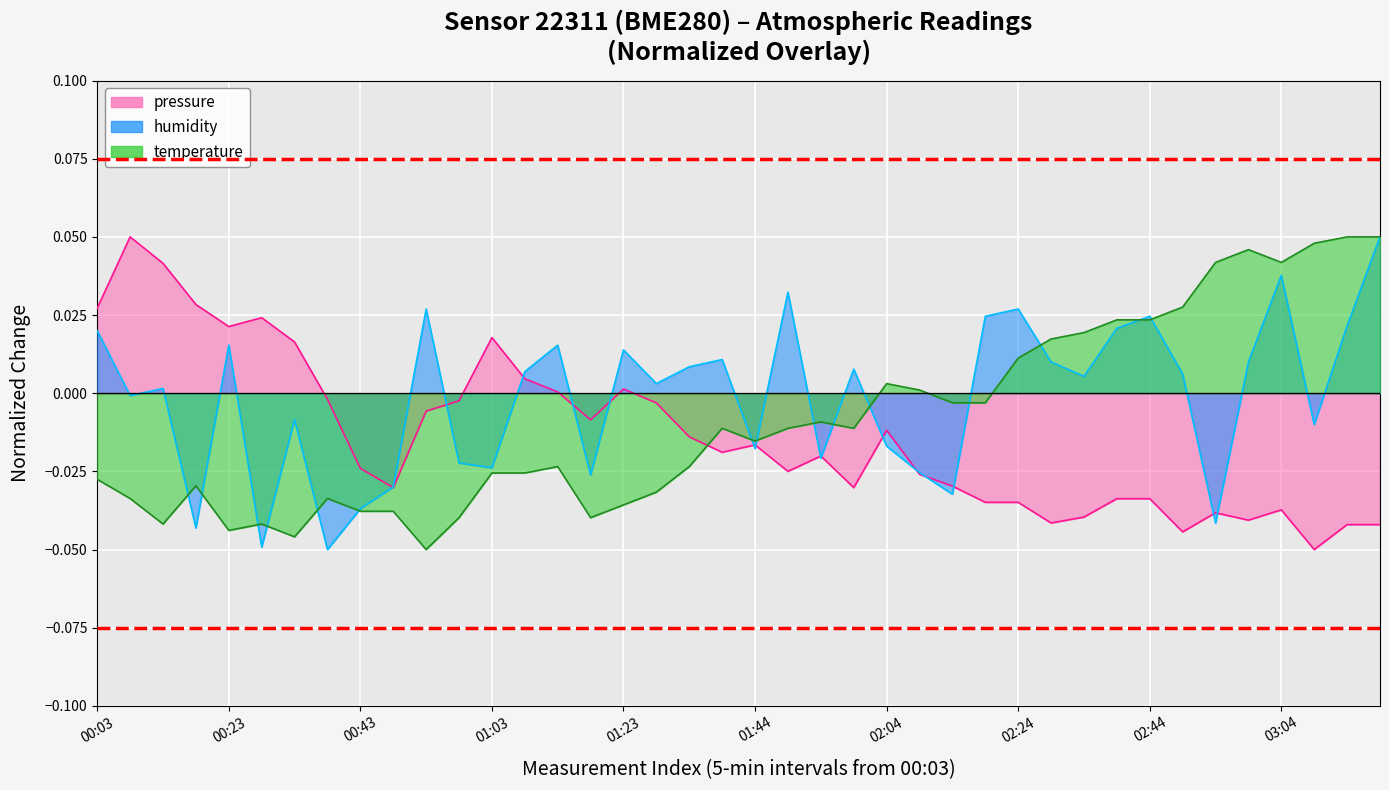

In temperature, how many points are lower than both neighbors (excluding endpoints)?

8